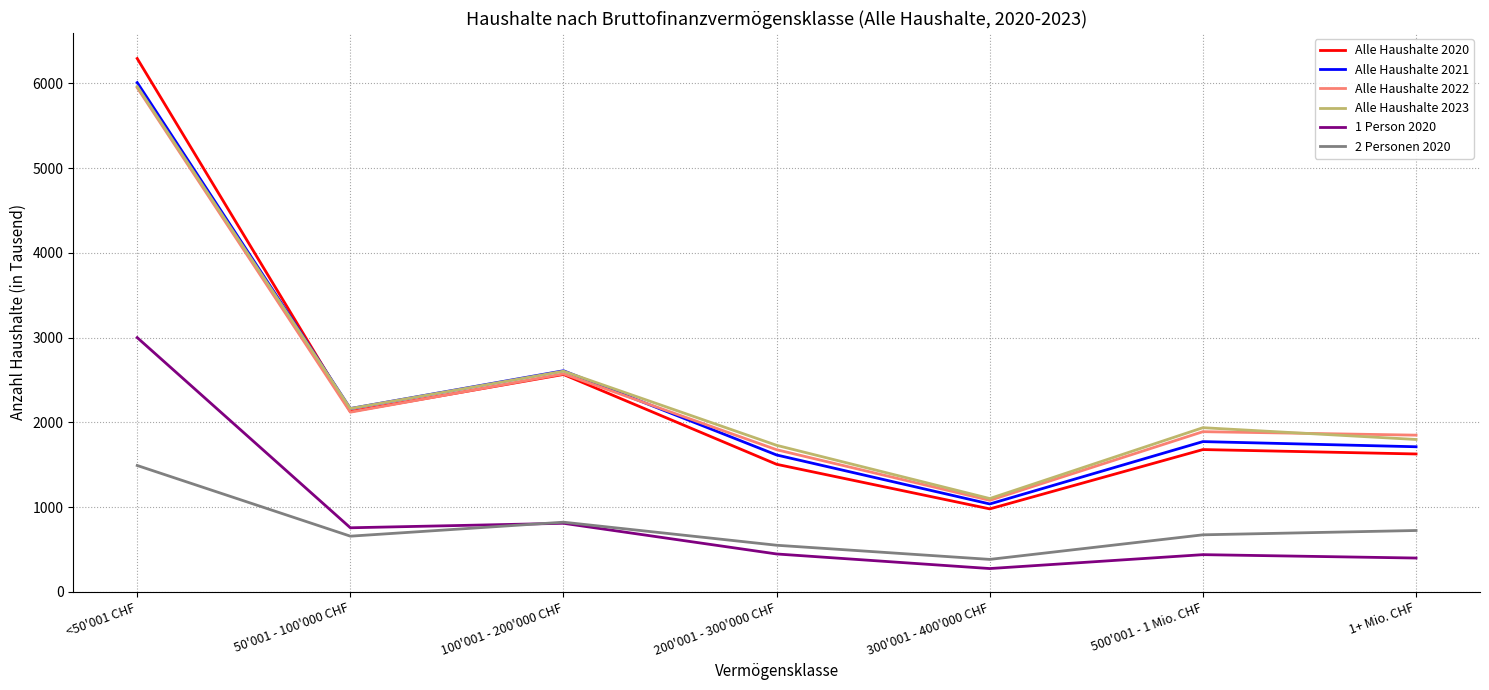

At which label is 2 Personen 2020 closest to 937?

100'001 - 200'000 CHF